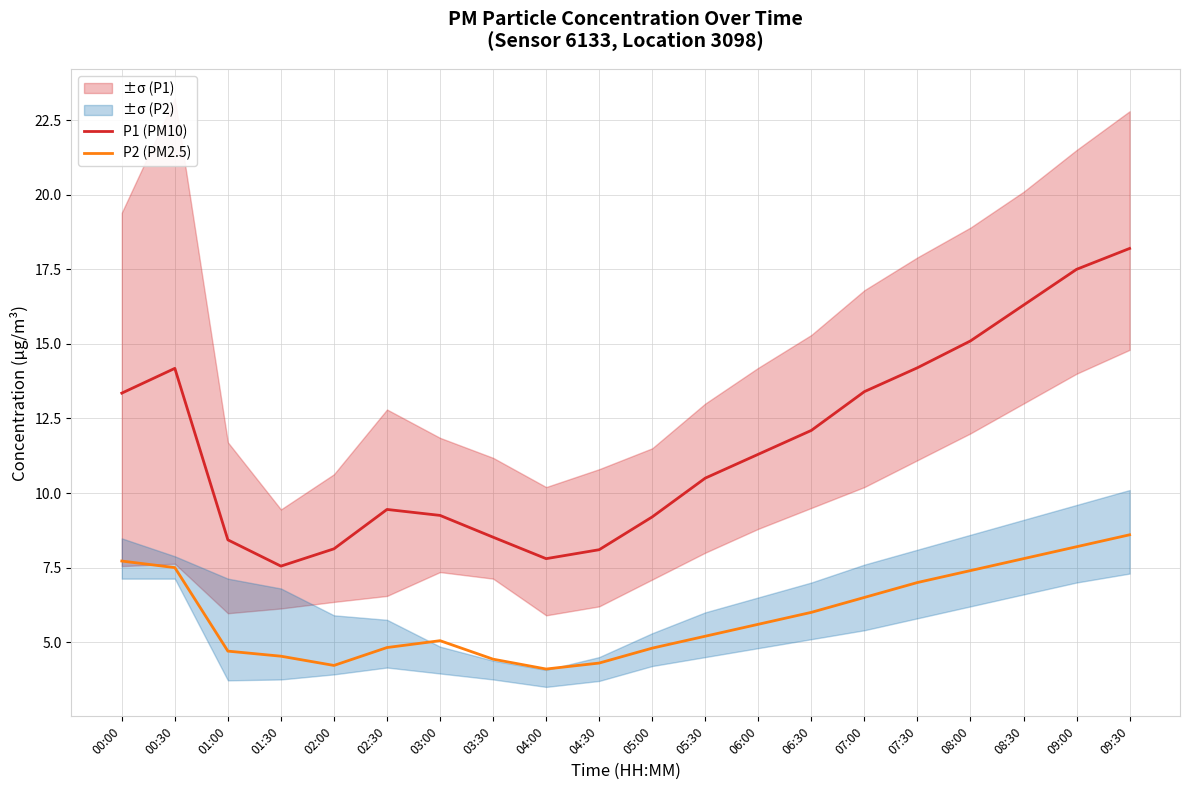

At which label does P2 (PM2.5) first exceed 5?

00:00